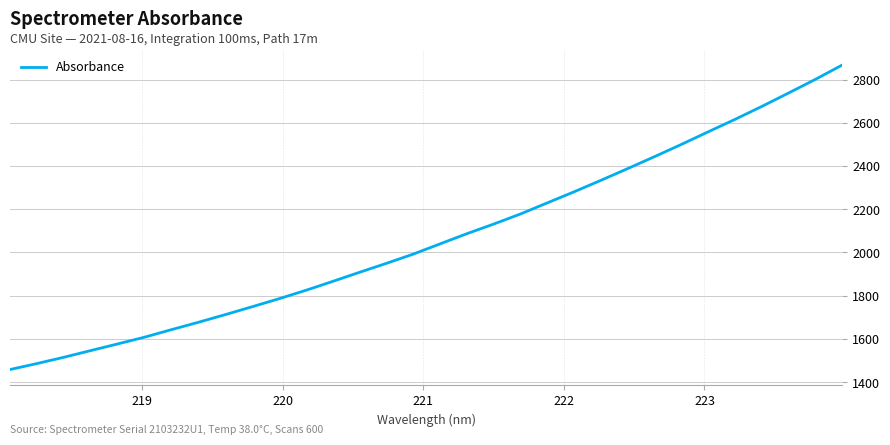

What is the greatest value displayed?

2867.6